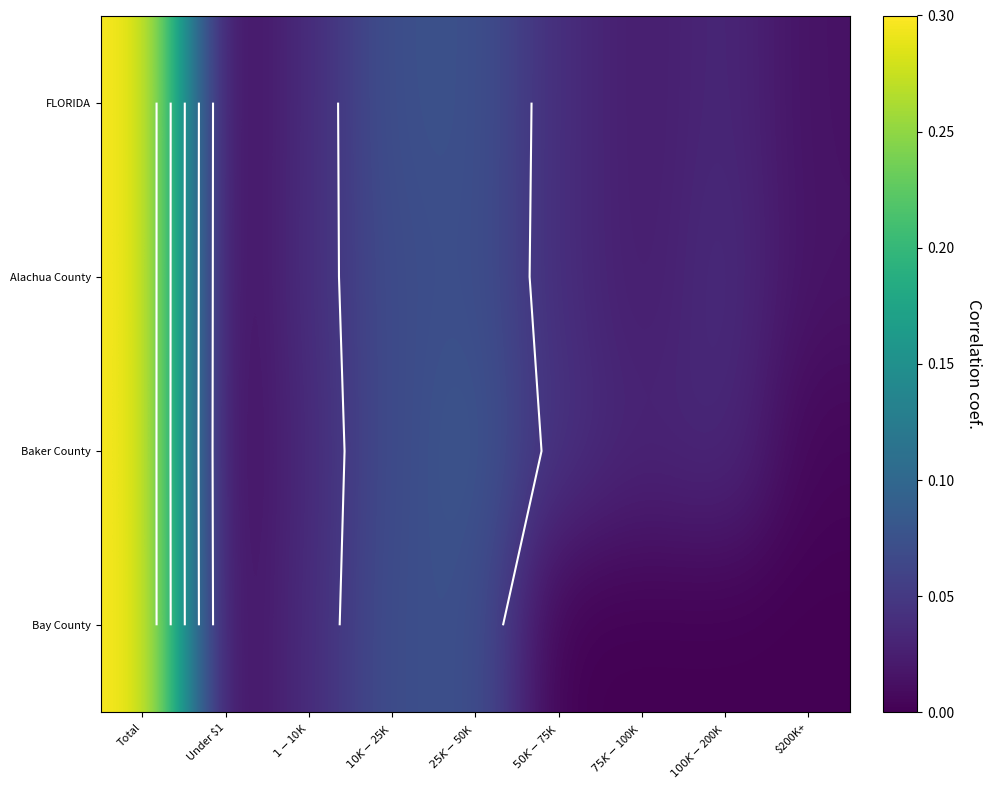

How many series are shown in this chart?

4